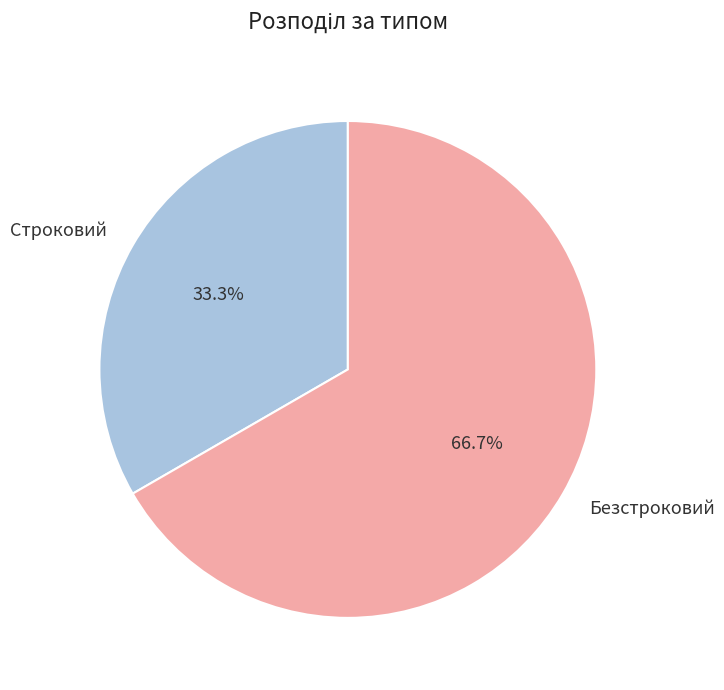

Which slice is the smallest?

Строковий